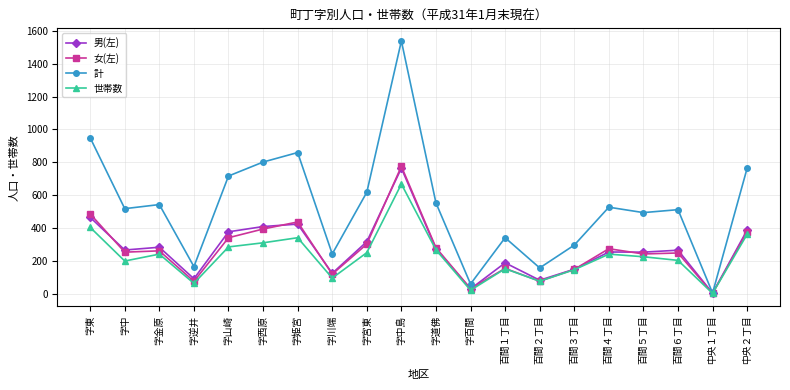

The 男(左) series shows 764 at 字中島. True or false?

True